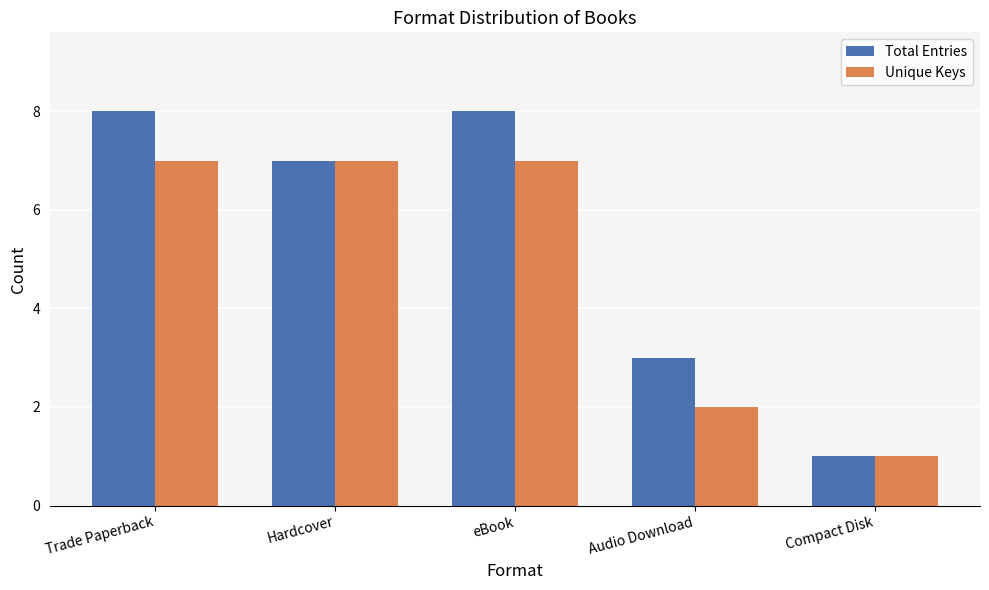

Reading left to right, what are all the values shown in this chart?

Total Entries: 8	7	8	3	1
Unique Keys: 7	7	7	2	1